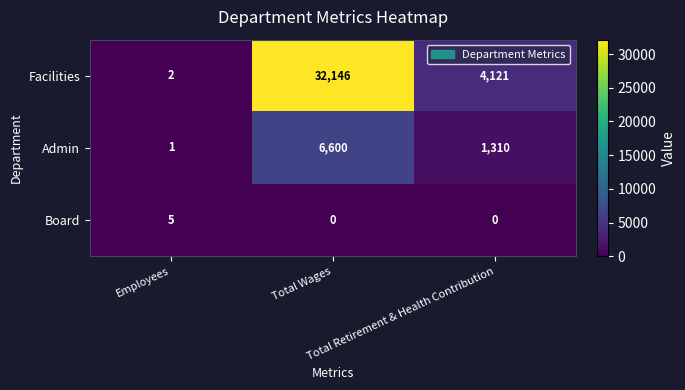

What is the greatest value displayed?

32146